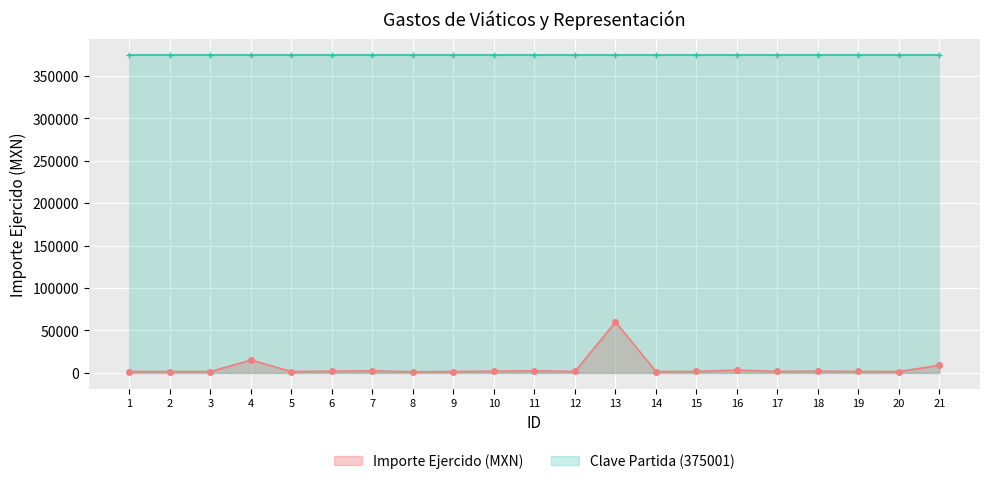

What is the minimum value shown in the chart?

1200.0